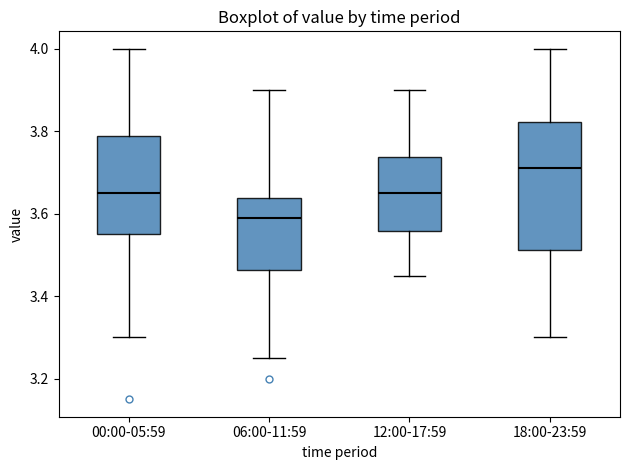

Comparing the boxes themselves (not the whiskers), which one is the tallest?

18:00-23:59